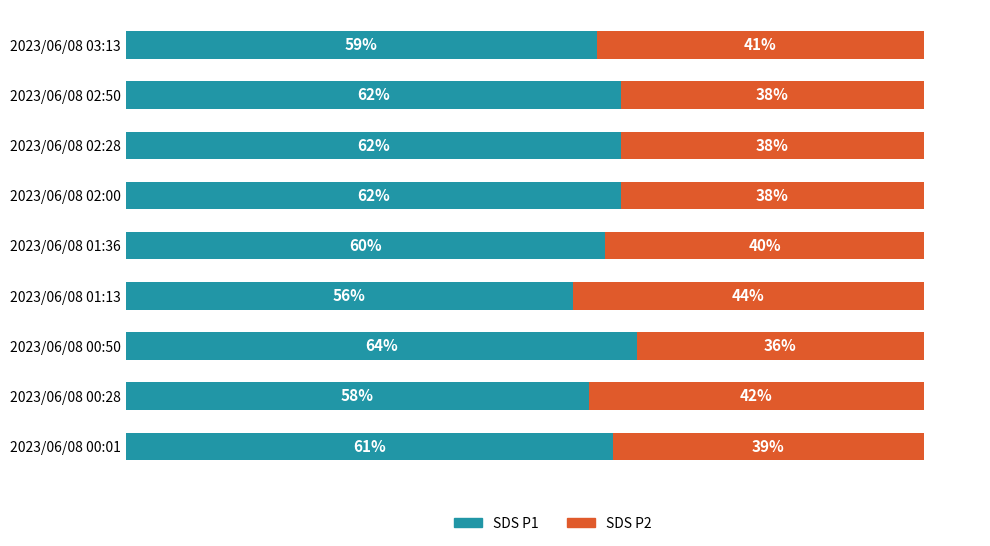

At which label is SDS P1 closest to 60?

2023/06/08 01:36